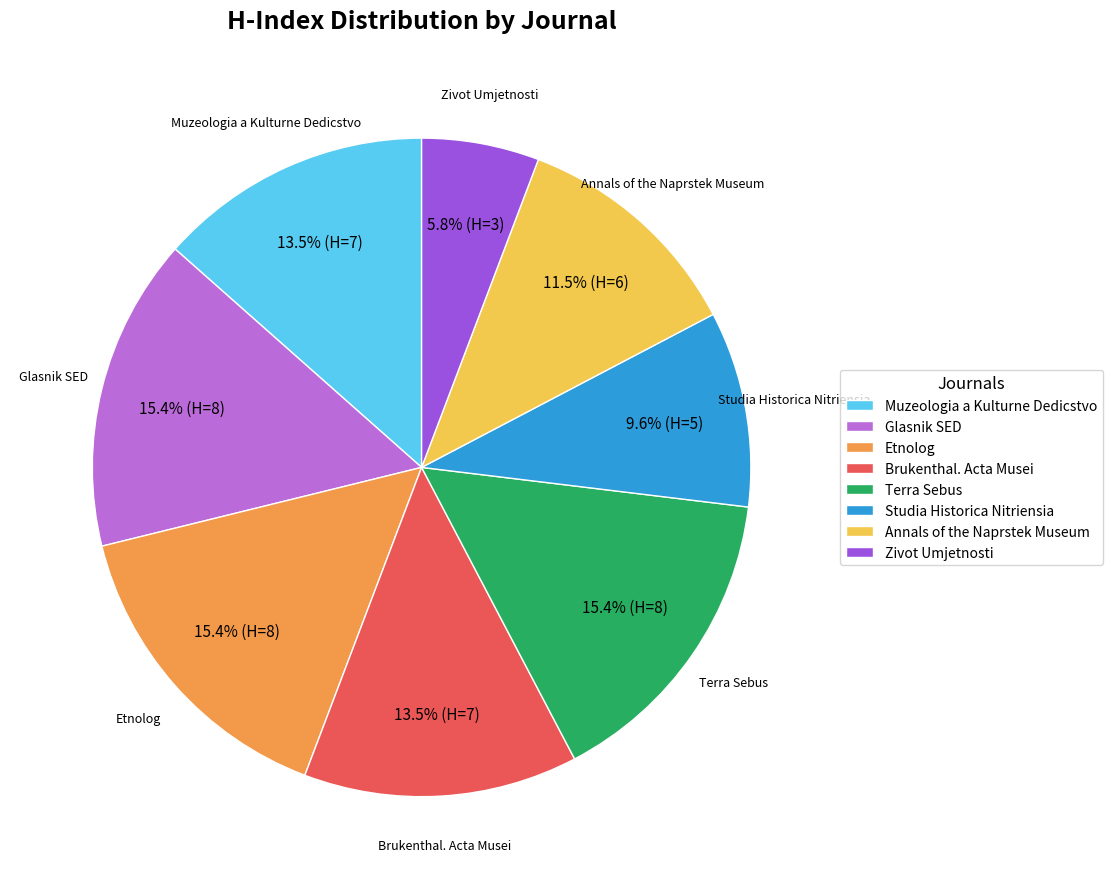

The Studia Historica Nitriensia slice represents 1% of the pie. True or false?

False